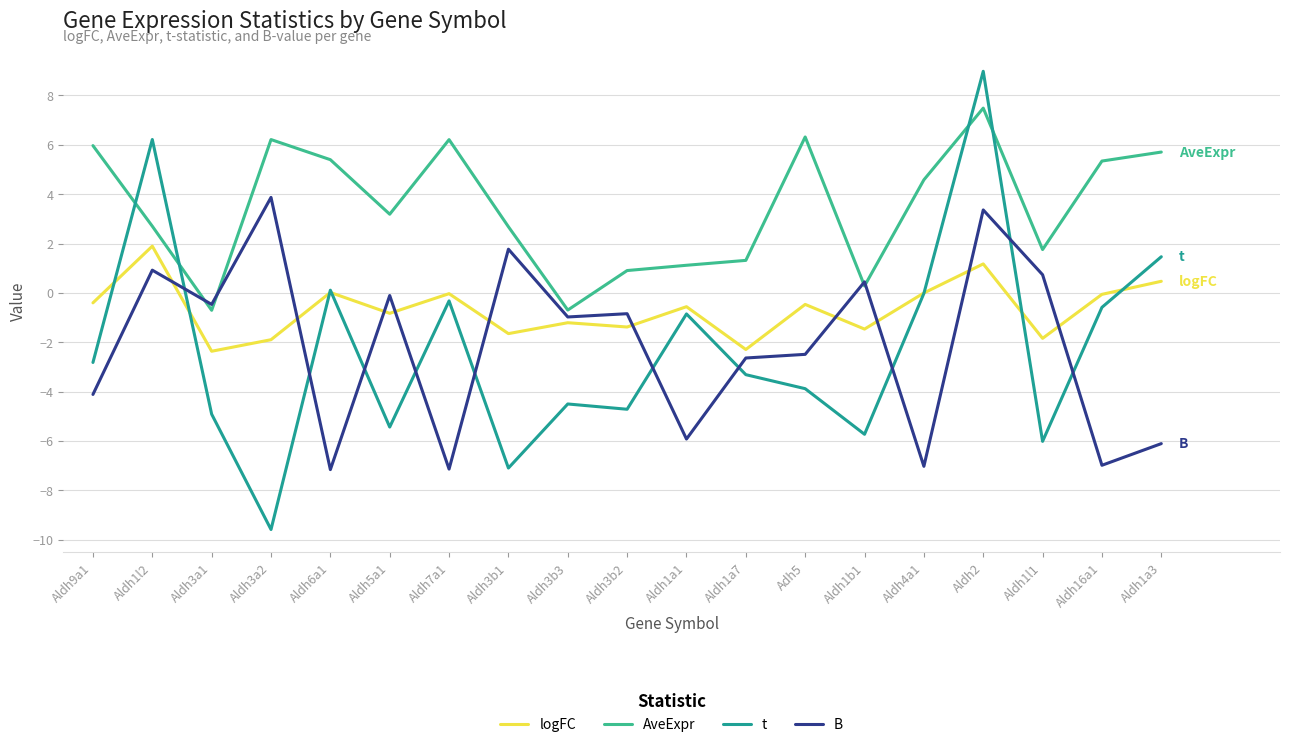

List the series in order of their peak value, highest first.

t, AveExpr, B, logFC